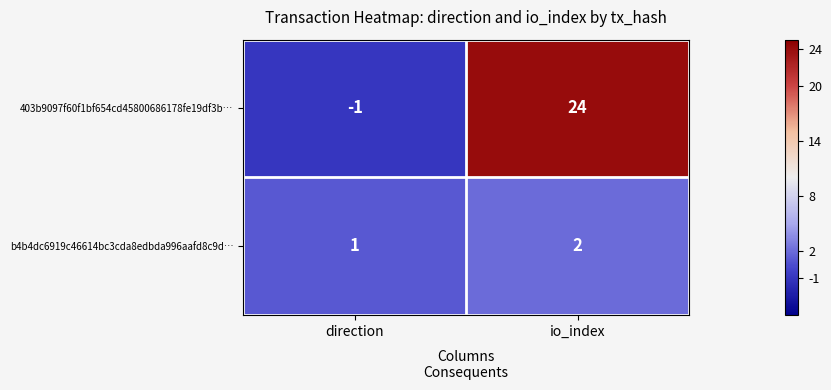

Reading left to right, extract all data points from this chart.

403b9097f60f1bf654cd45800686178fe19df3b…: direction=-1	io_index=24
b4b4dc6919c46614bc3cda8edbda996aafd8c9d…: direction=1	io_index=2